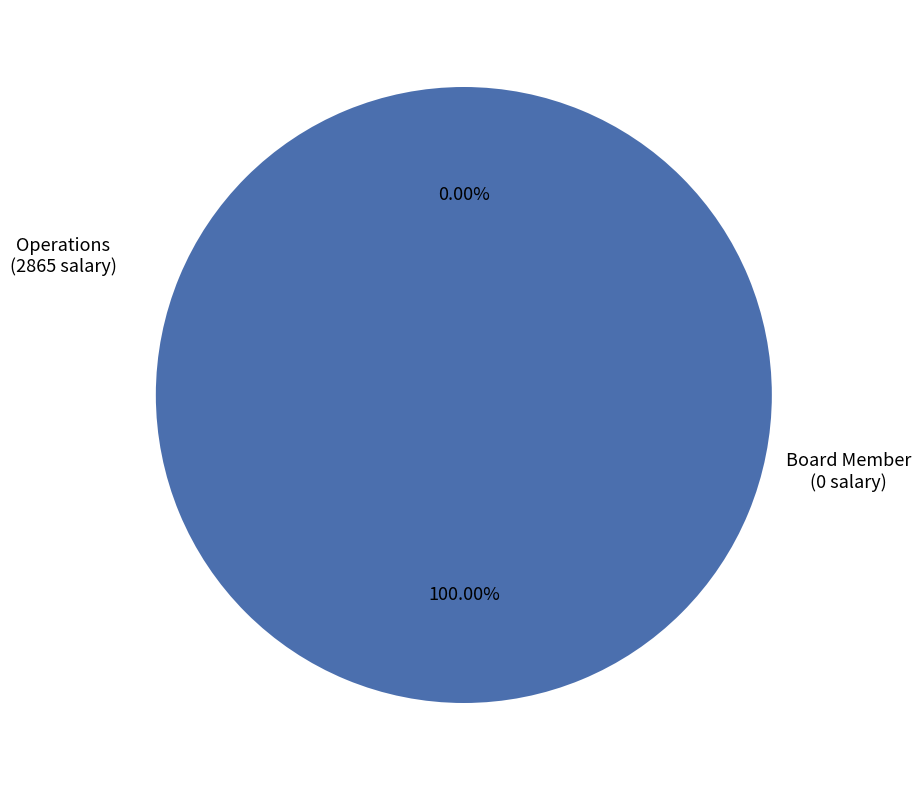

The Board Member slice represents 10% of the pie. True or false?

False